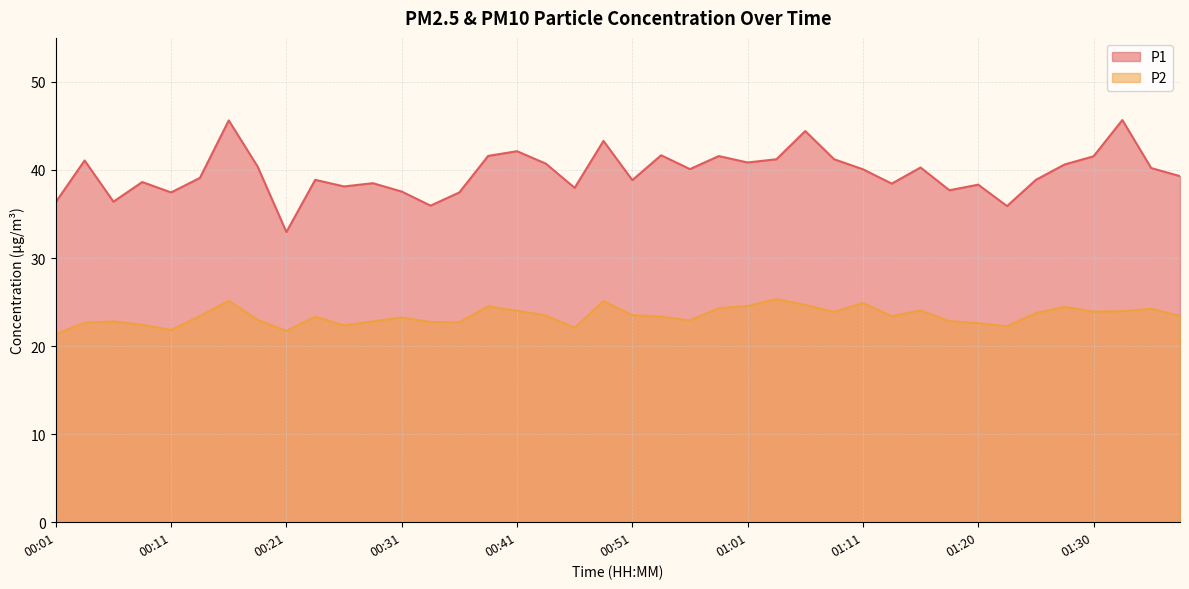

True or false: P2 and P1 intersect in this chart.

False